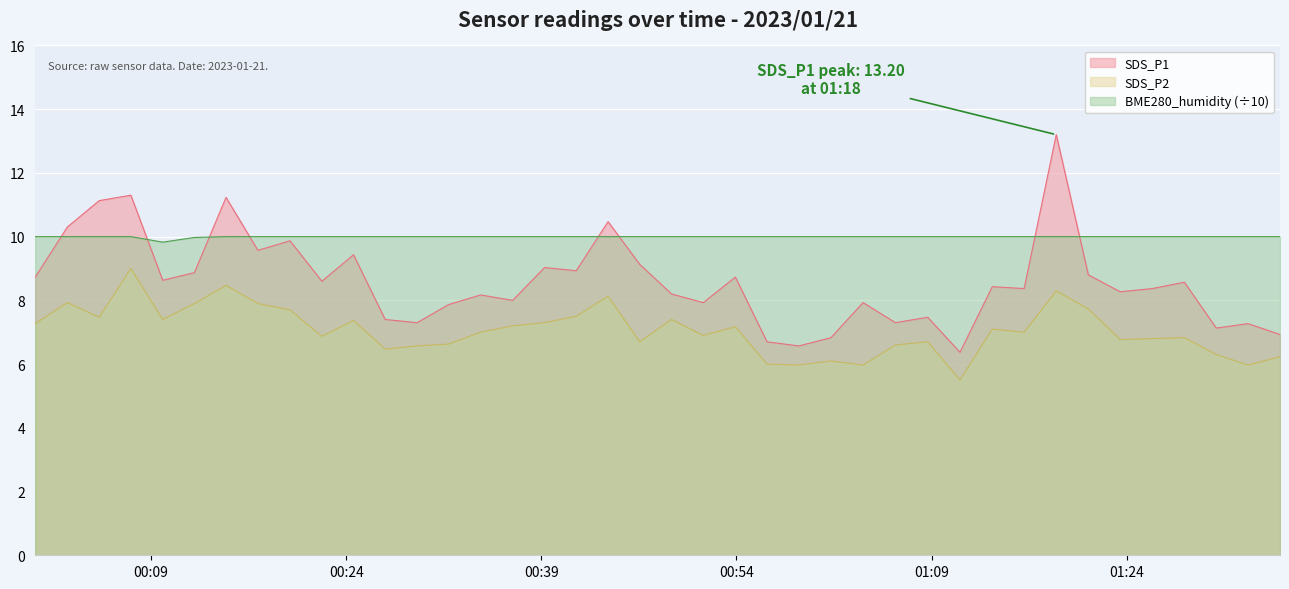

True or false: BME280_humidity and SDS_P2 intersect in this chart.

False